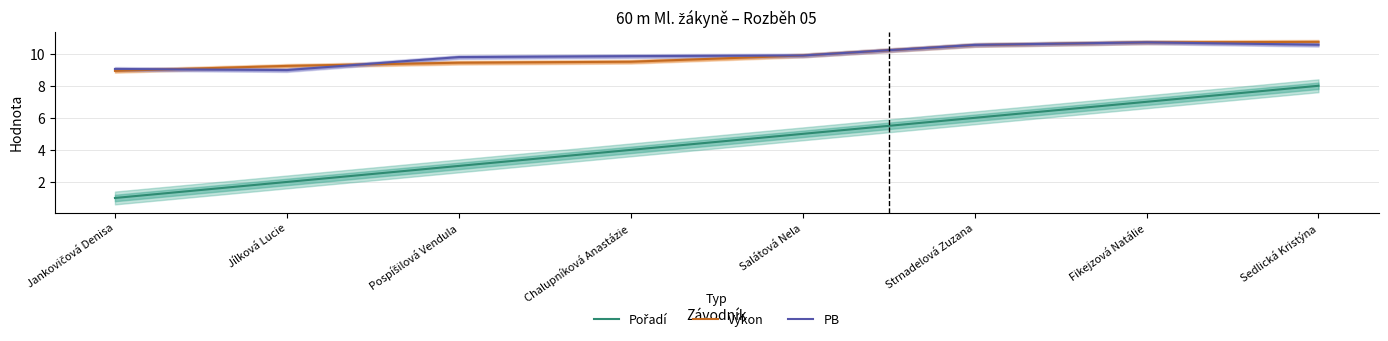

How many lines are shown in the chart?

3